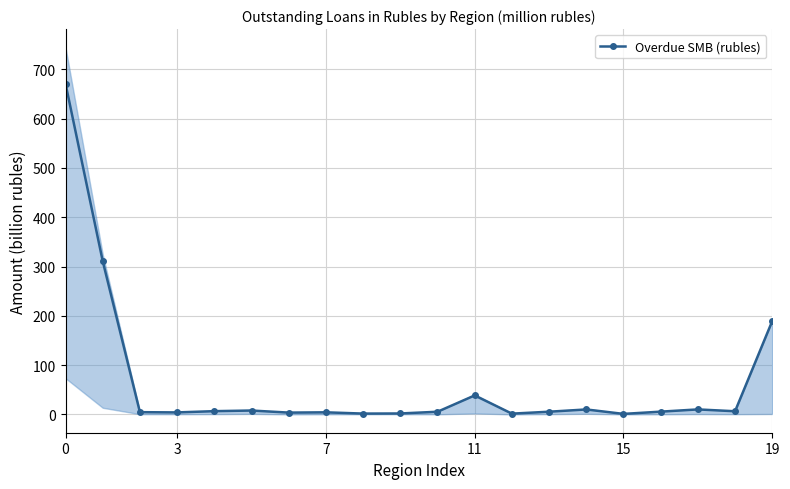

Is this an area chart (filled region under the line)?

No